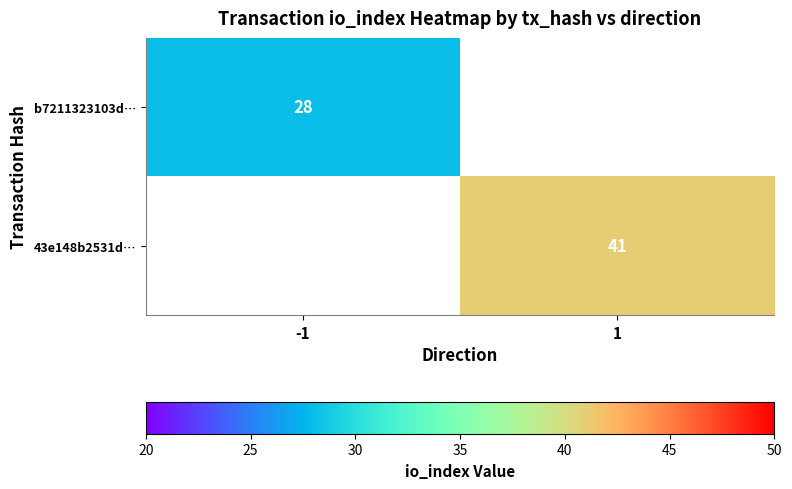

Which has a higher value, -1 or 1?

1